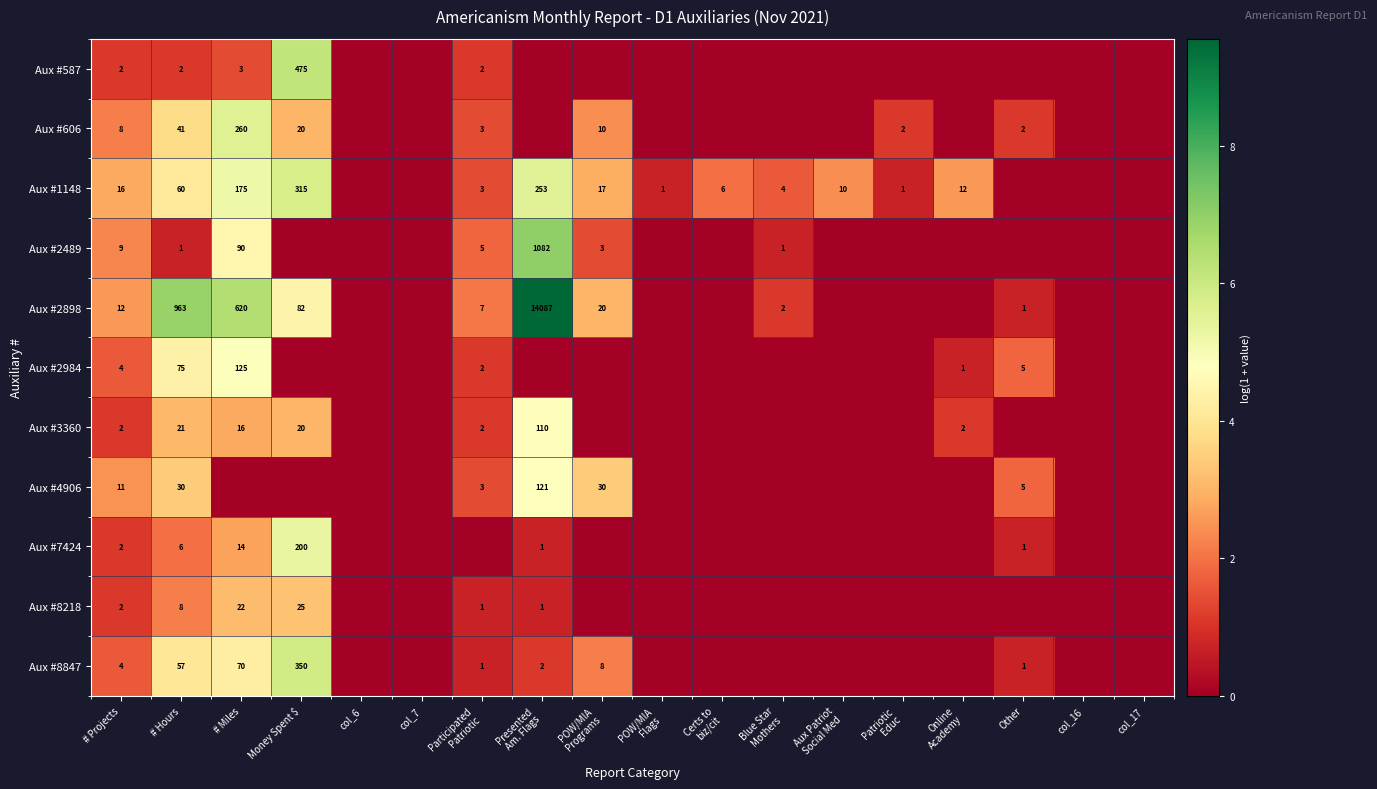

What is the spread (max minus min) of values at # Projects?

14